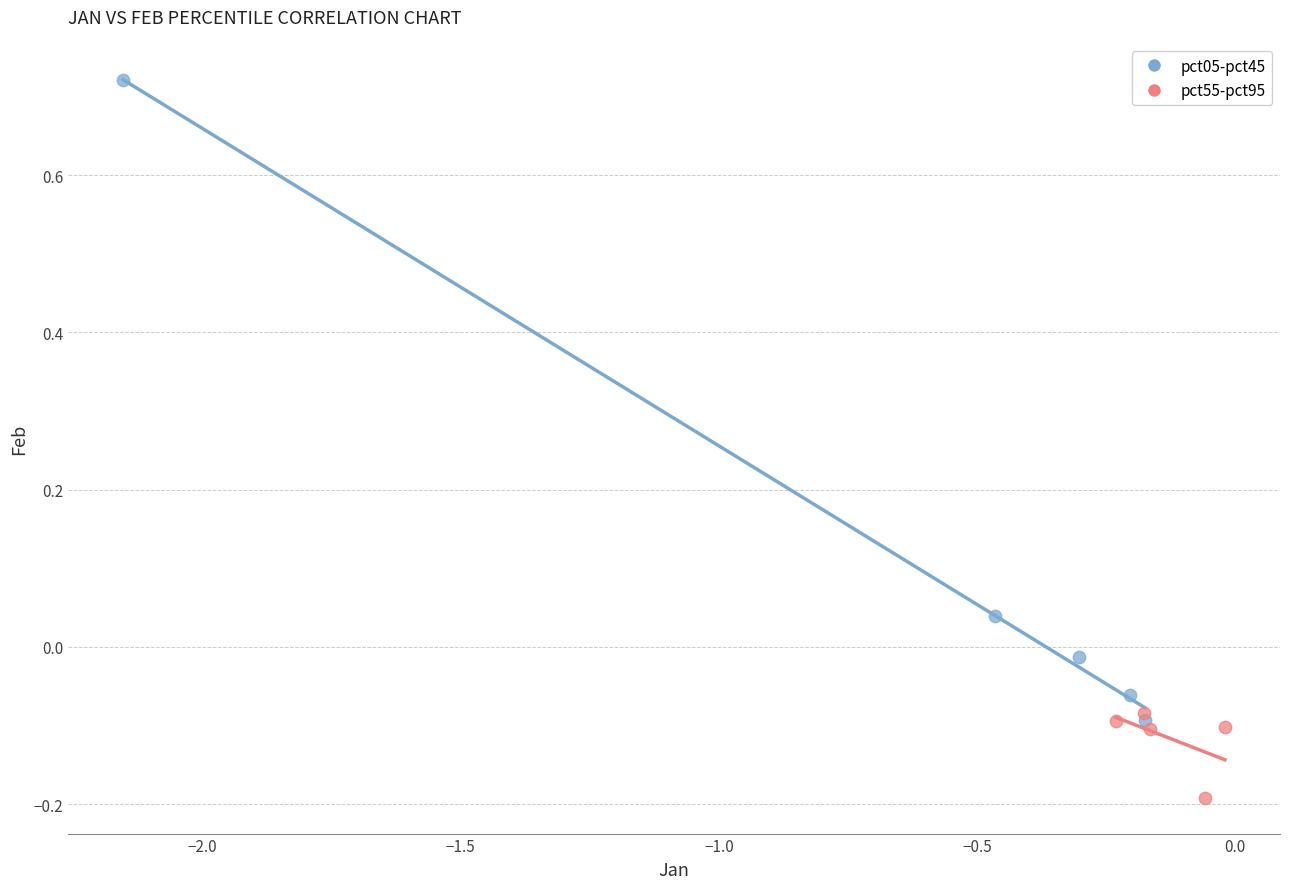

Which series reaches the maximum Y coordinate?

pct05-pct45